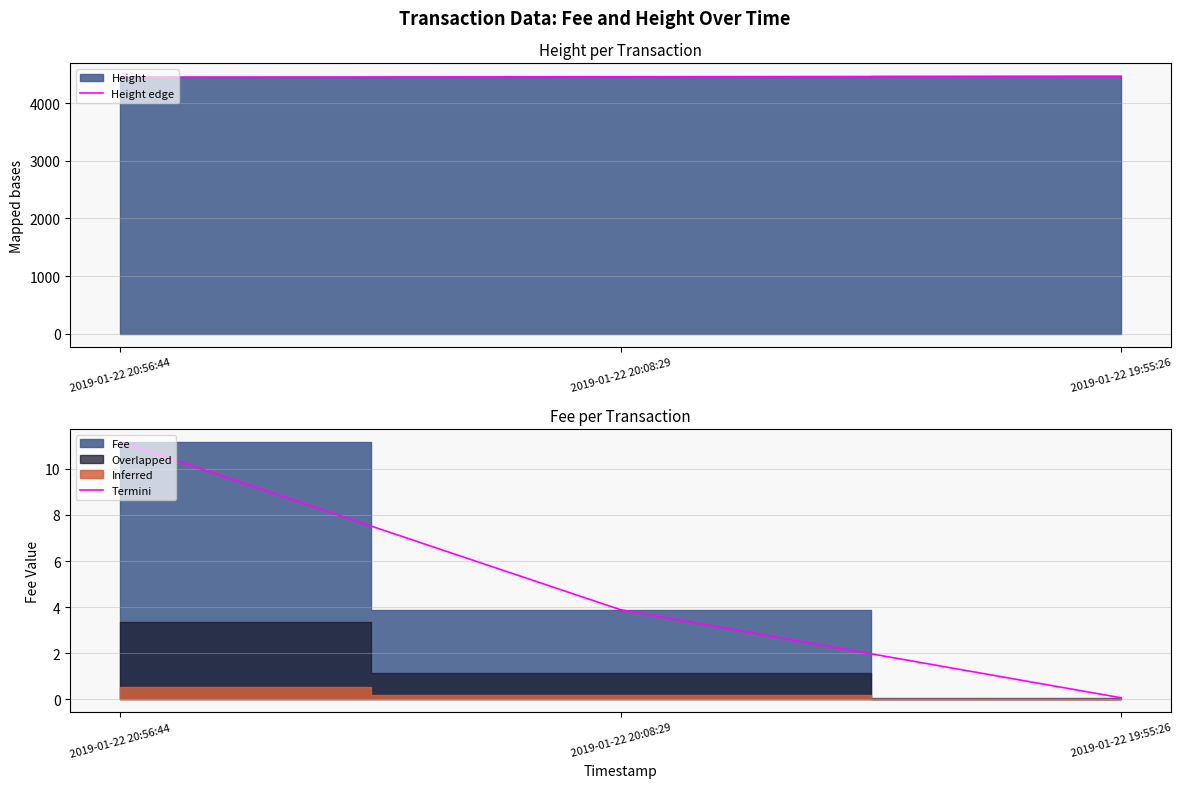

What is the value of the Termini point at the 3rd from the left?

0.1